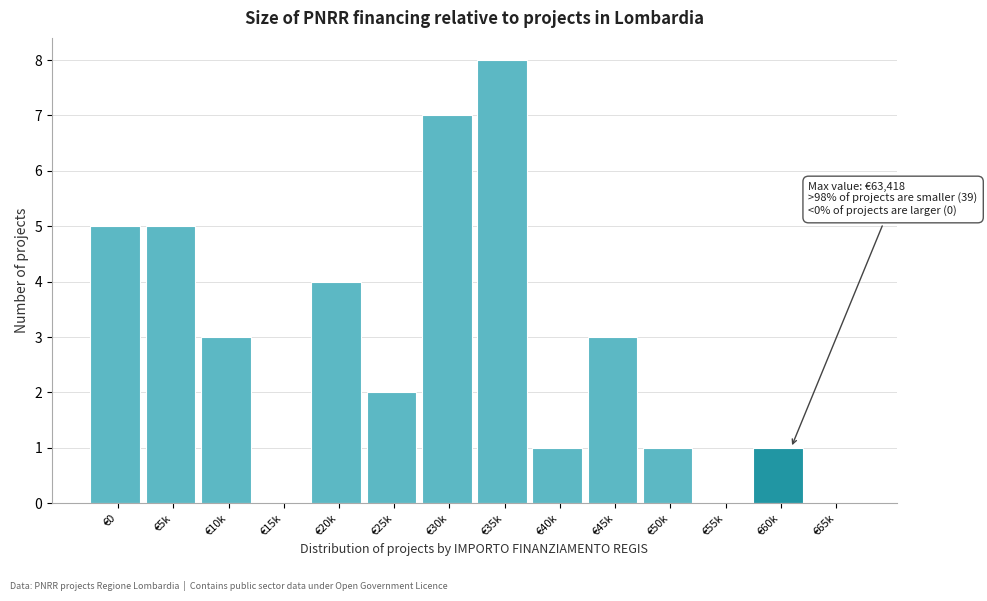

Reading left to right, list all the values displayed in this chart.

€0=5	€5k=5	€10k=3	€15k=0	€20k=4	€25k=2	€30k=7	€35k=8	€40k=1	€45k=3	€50k=1	€55k=0	€60k=1	€65k=0